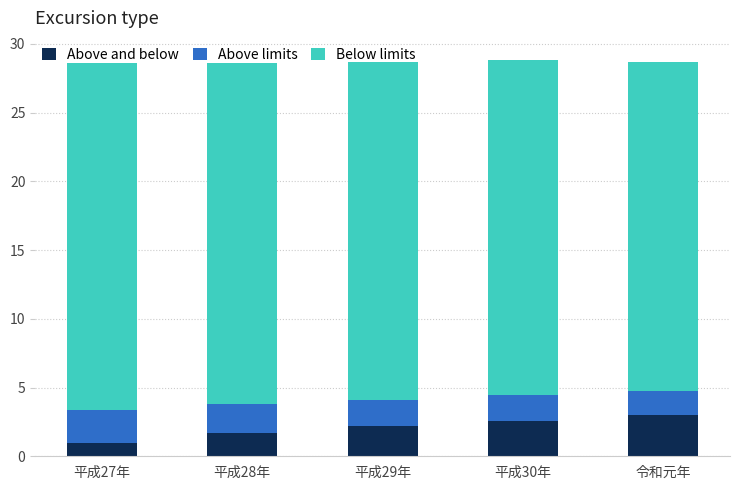

Does the chart contain stacked bars?

Yes